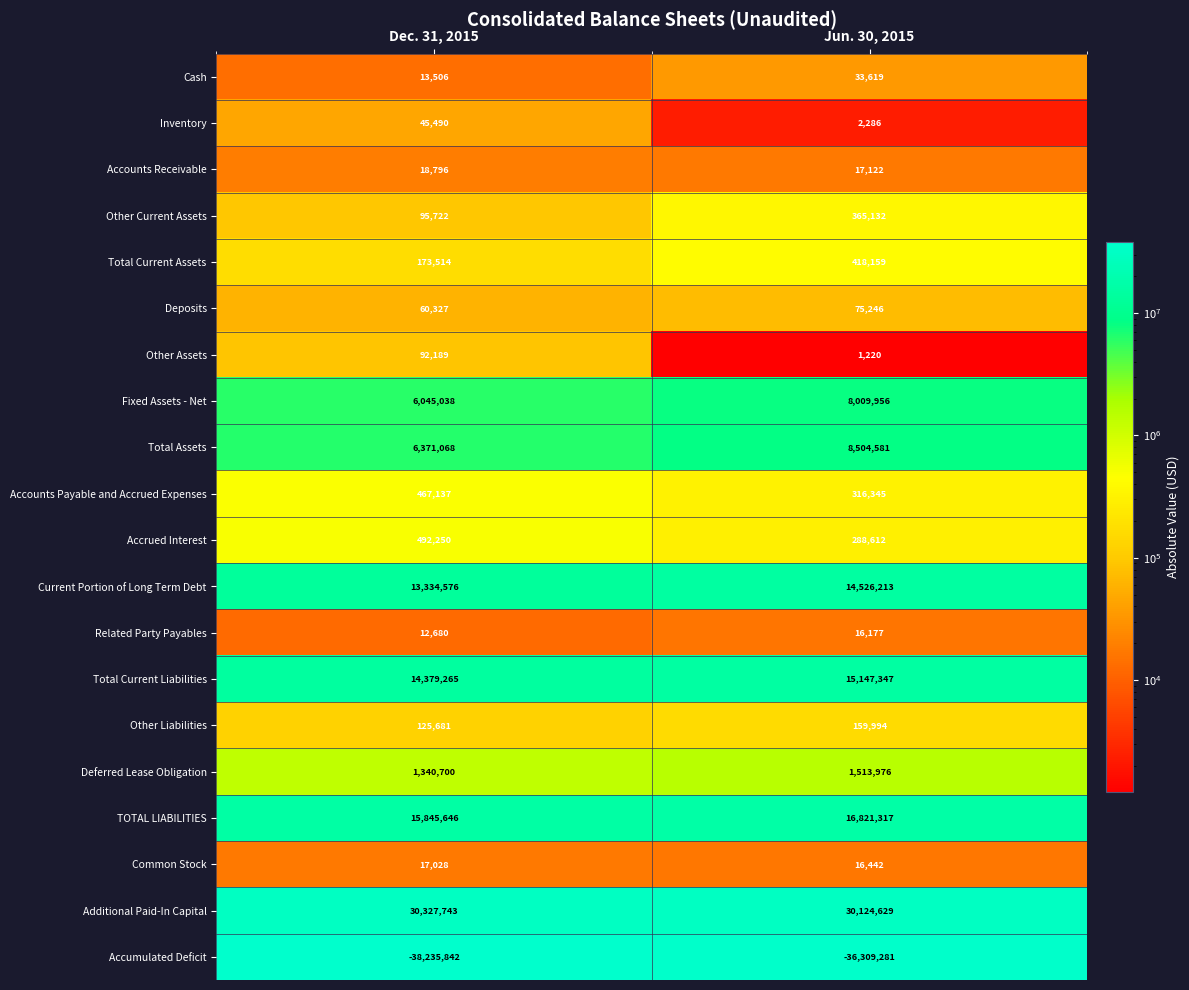

What is the total value across all series at Dec. 31, 2015?

51022514